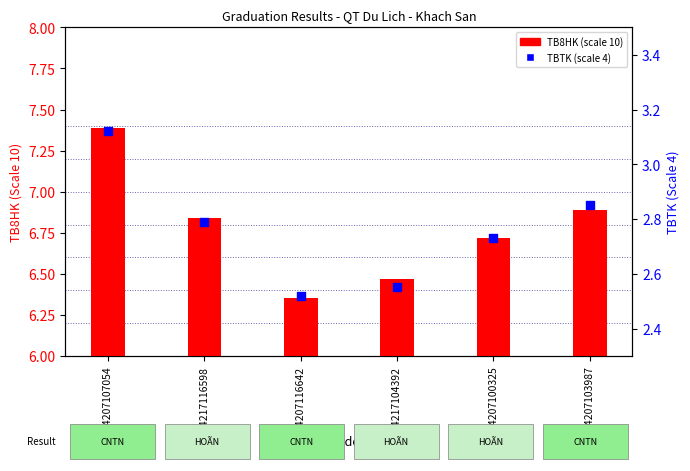

At which category is the sum across all series the highest?

24207107054